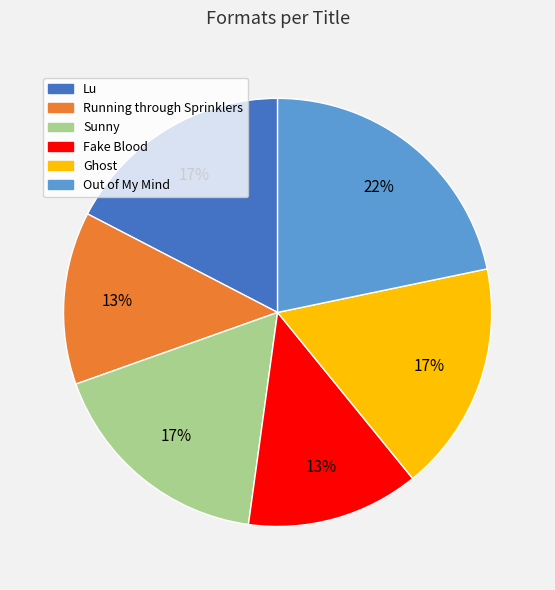

To the nearest percent, what portion does Running through Sprinklers represent?

13%